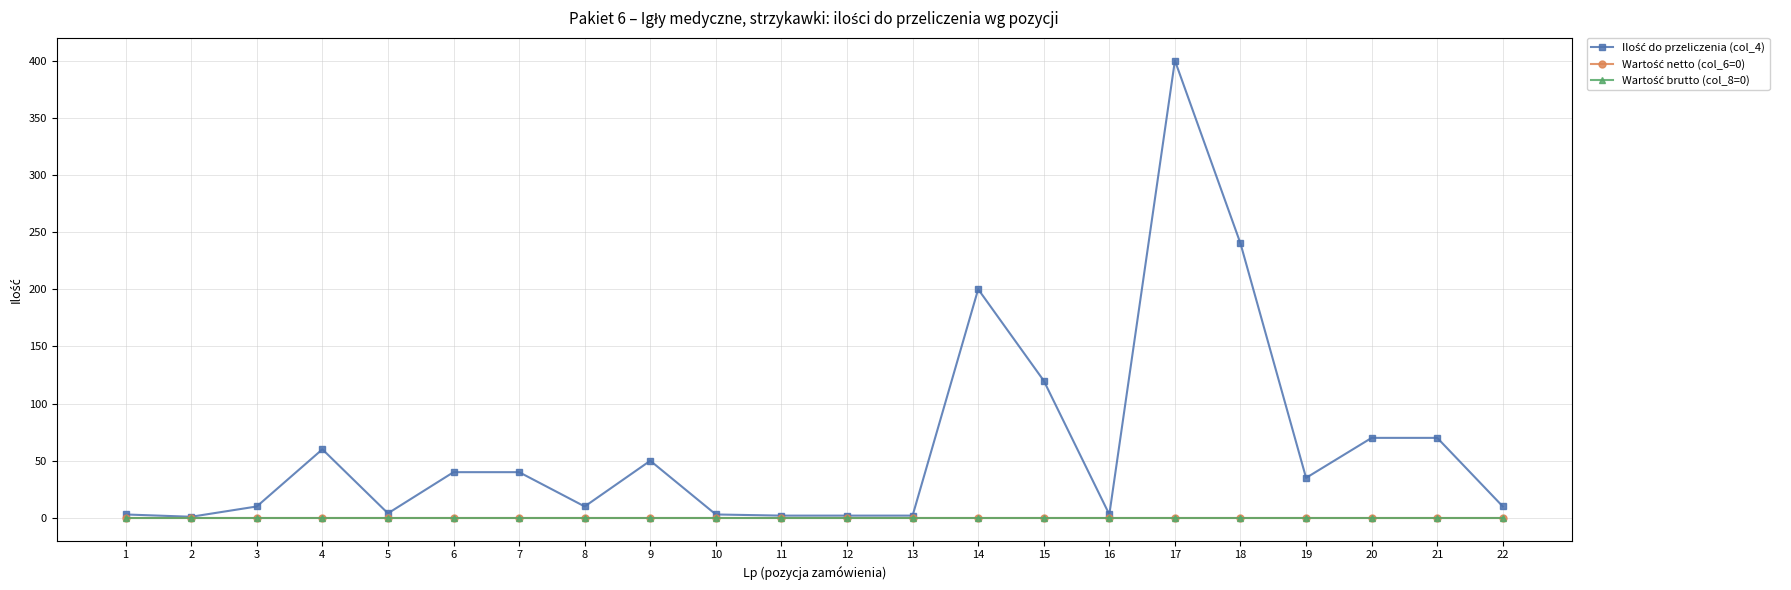

Is this an area chart (filled region under the line)?

No